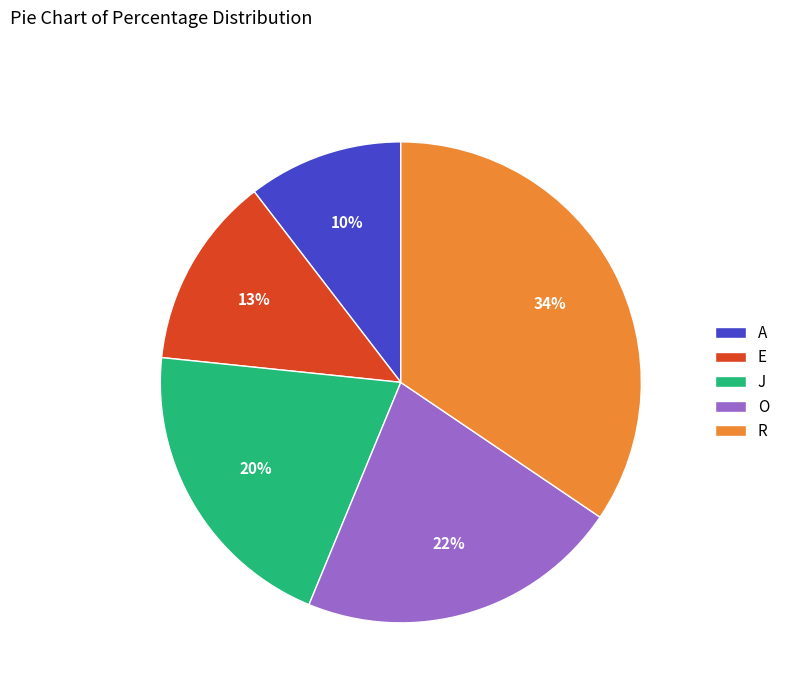

Is the sum of J and A greater than half?

No